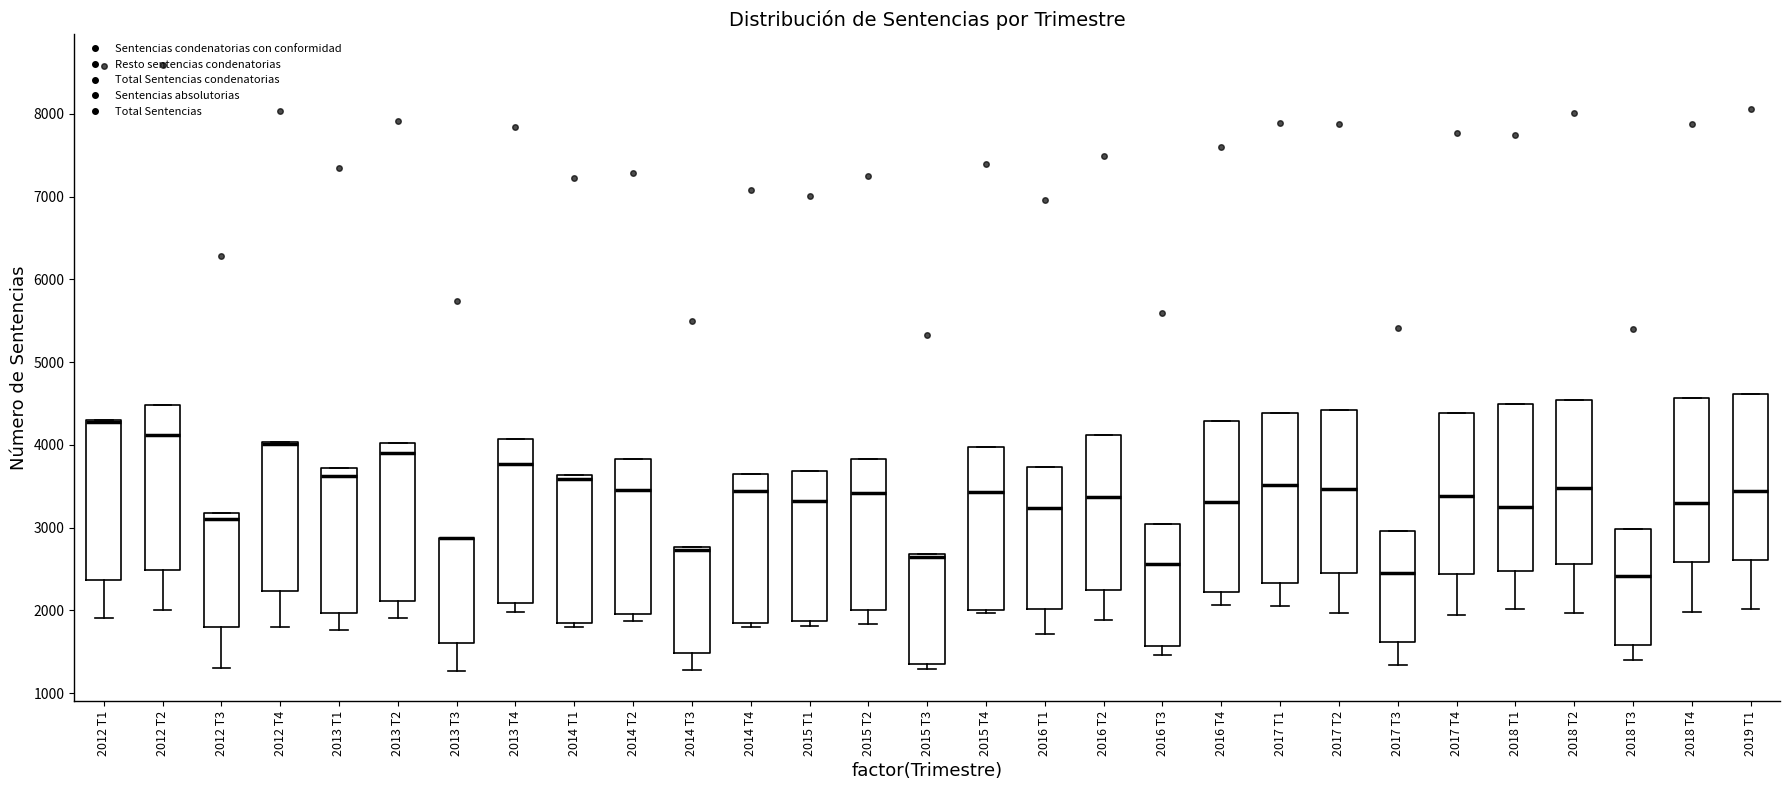

Where does the median line of the box for 2017 T1 sit on the y-axis? The values are not printed on the chart, so give them approximately, as read against the axis.

3500